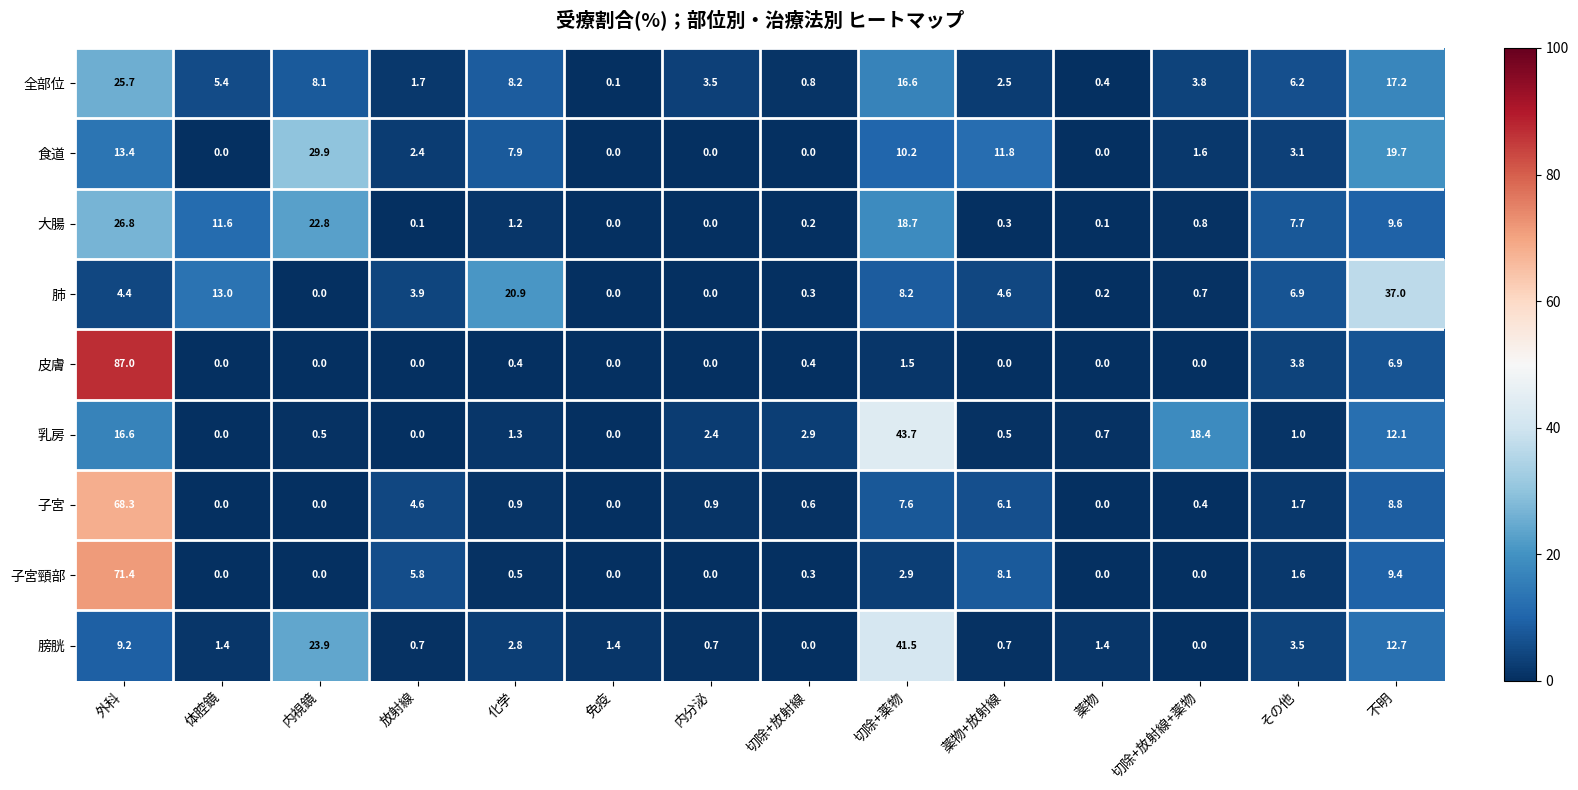

Count the number of categories in the chart.

14